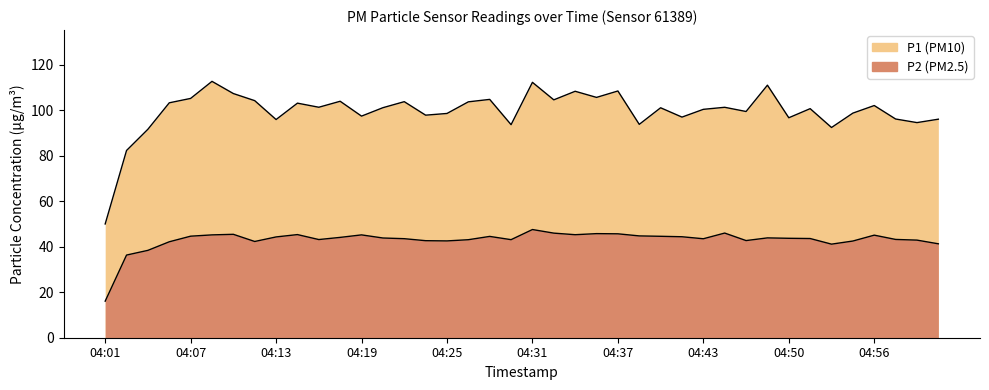

Where is P2 nearest to the value 31?

04:02